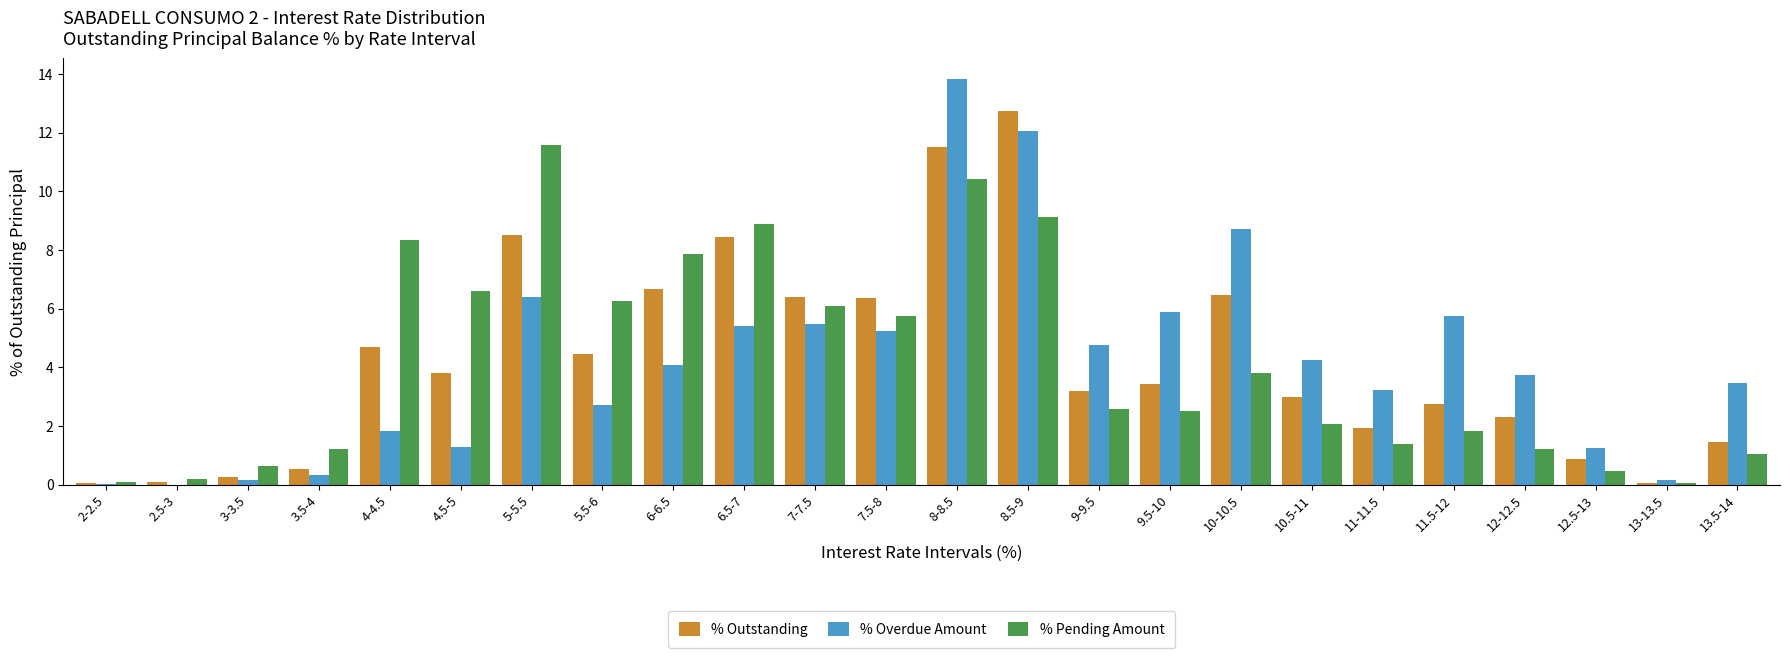

The % Pending Amount series shows 8.3 at 4-4.5. True or false?

True